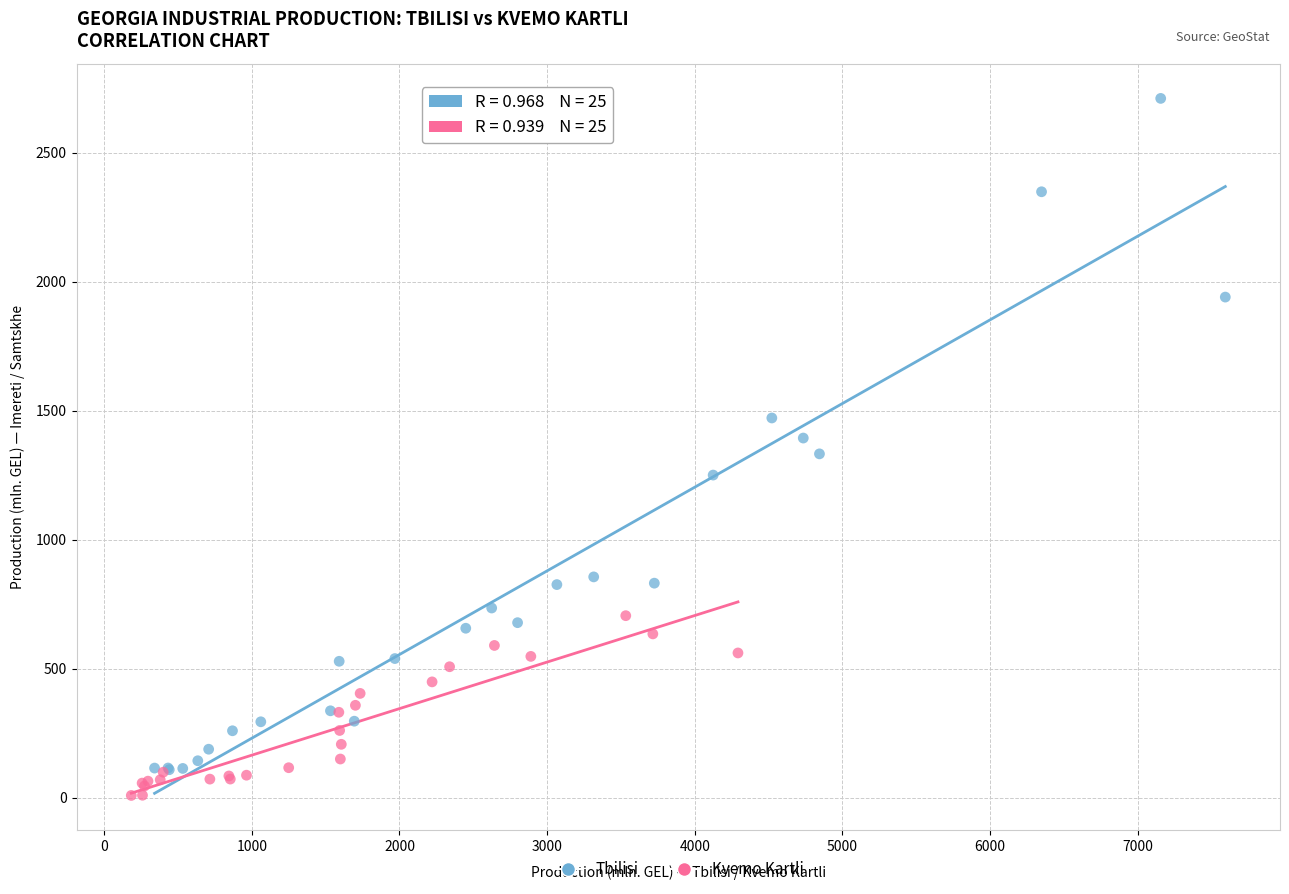

Which series reaches the maximum Y coordinate?

Tbilisi